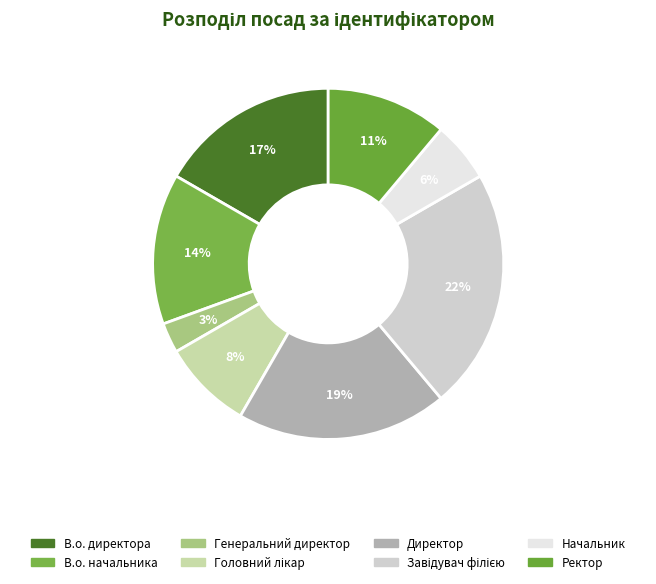

To the nearest percent, what percentage of the pie is В.о. директора?

17%